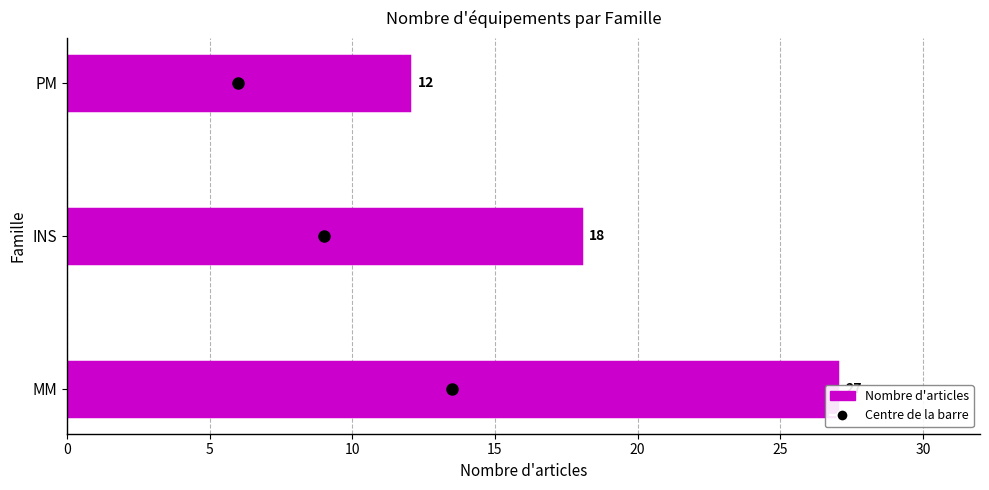

Read the value at INS, to the nearest 5.

20